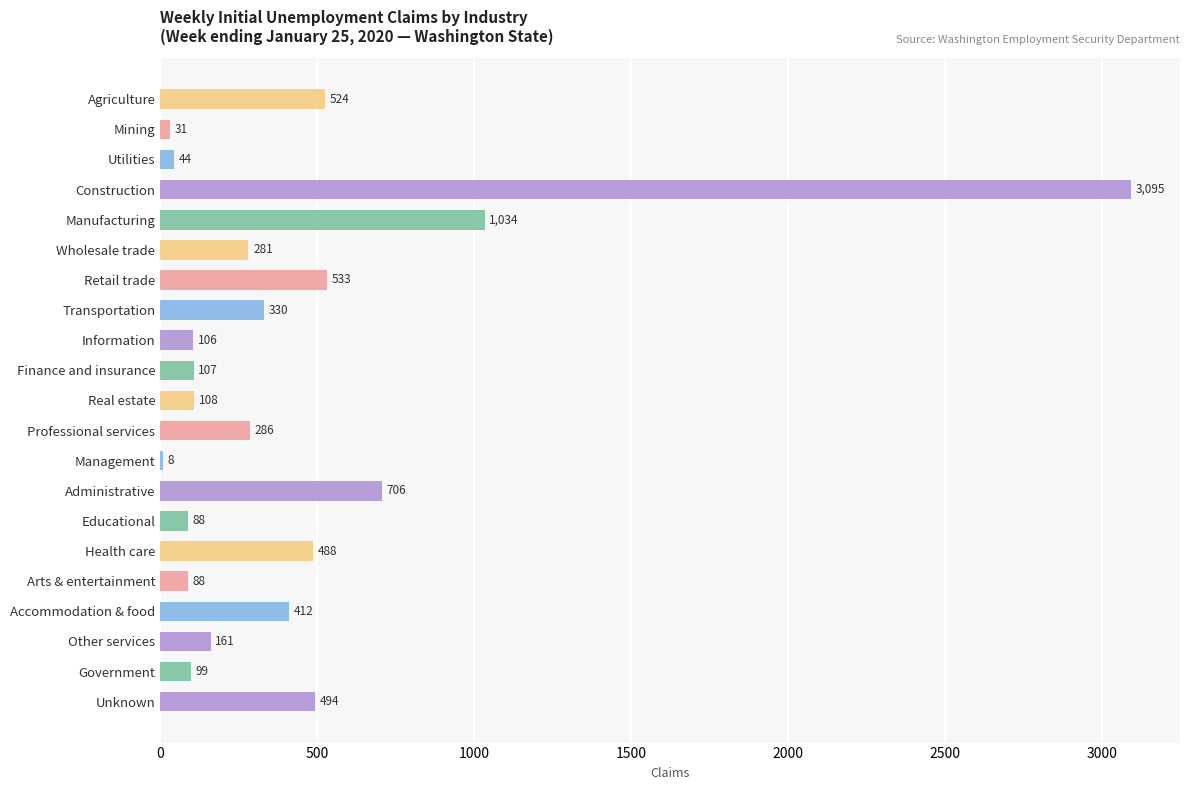

Between Finance and insurance and Real estate, which is larger?

Real estate